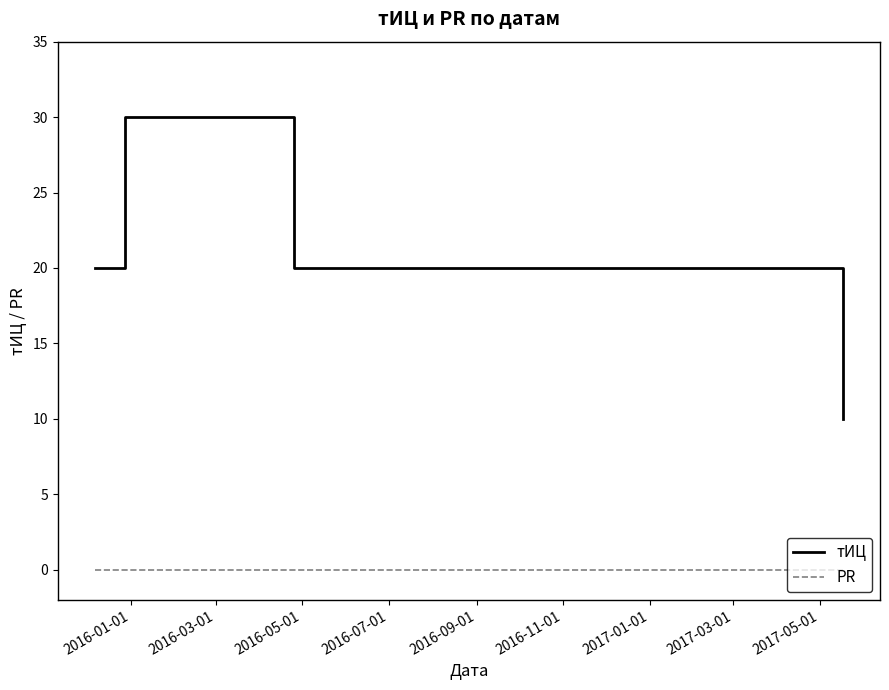

At how many categories does at least one series exceed 11?

3